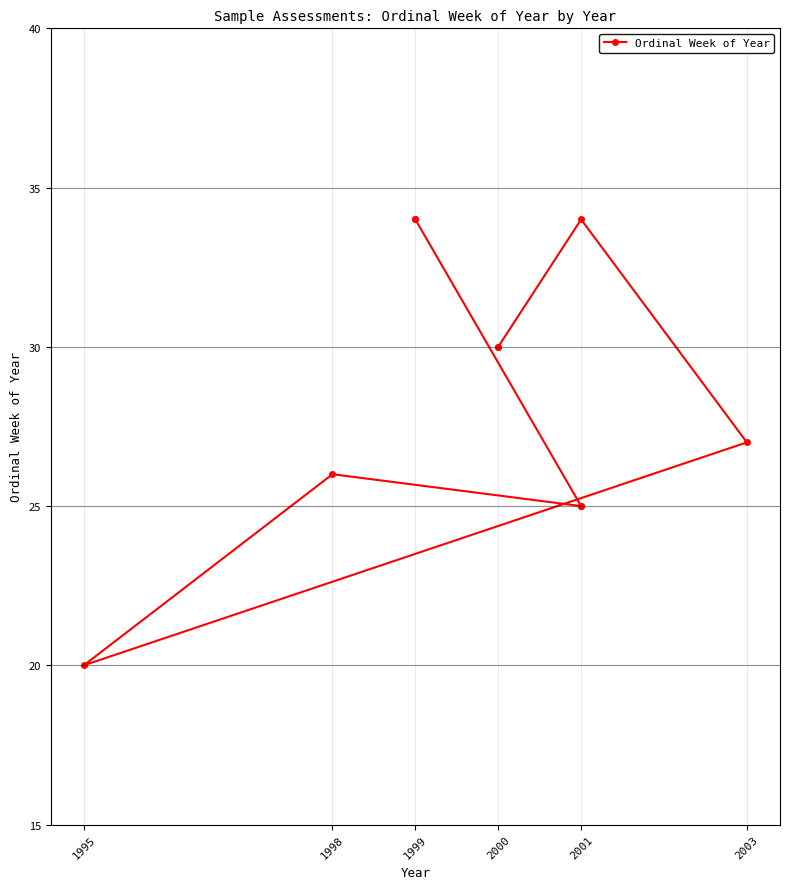

What is the approximate value at 2000, to the nearest 10?

30